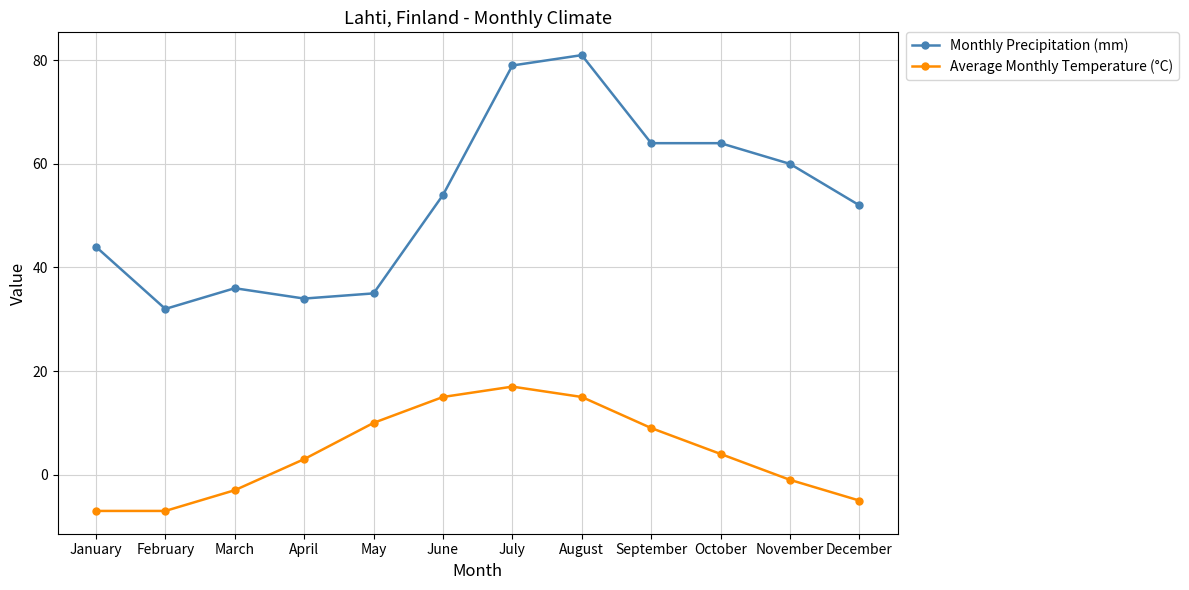

How many values in Average Monthly Temperature (°C) are below zero?

5